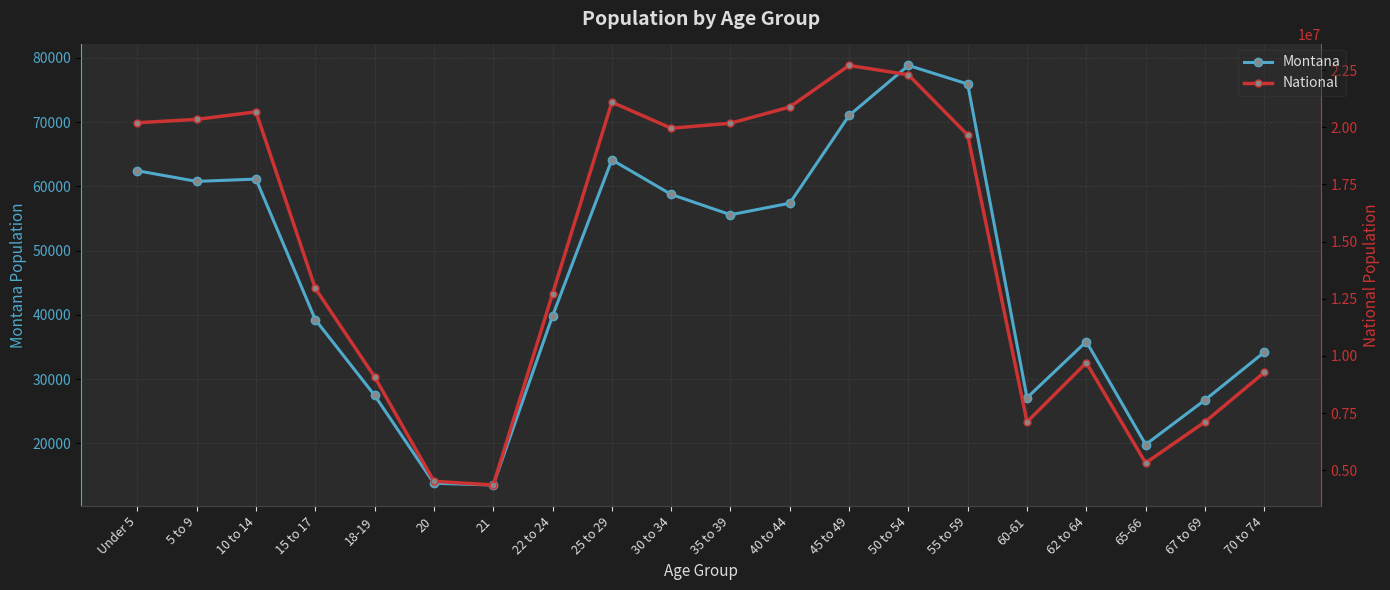

Rank the series by their maximum value, from lowest to highest.

Montana, National